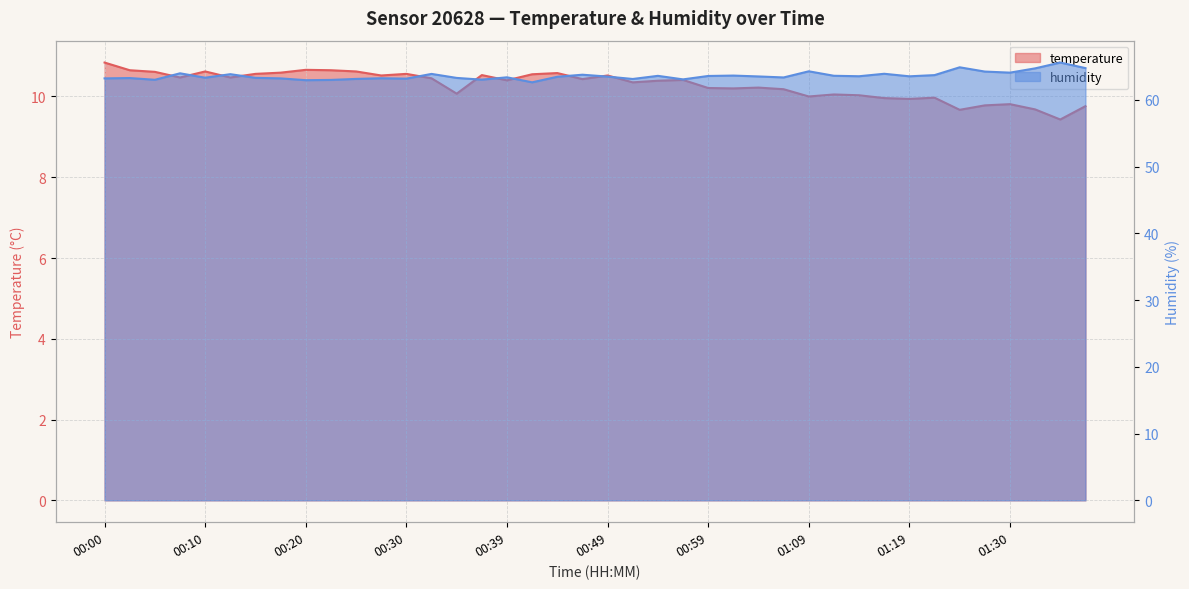

True or false: temperature has a value of 9.8 at 01:38.

True